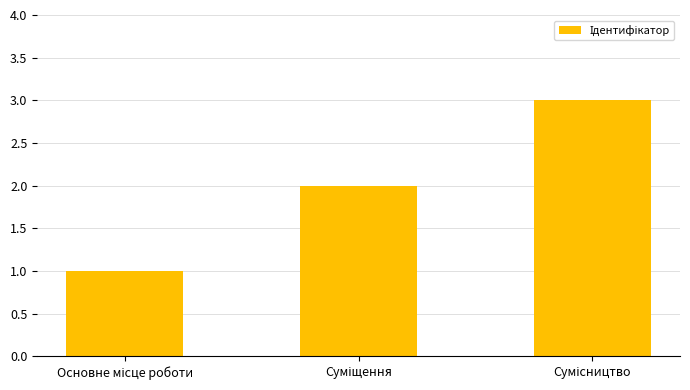

What is the greatest value displayed?

3